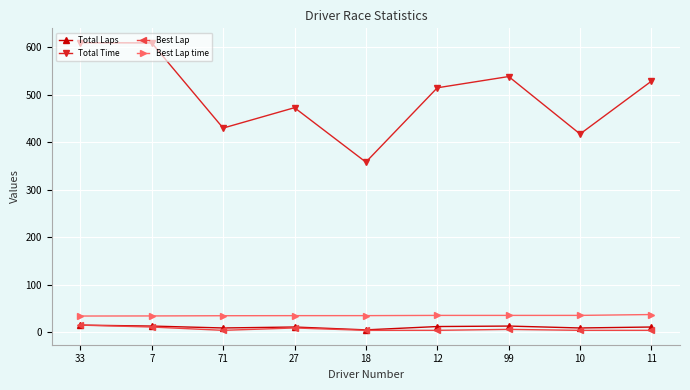

True or false: Total Time and Best Lap intersect in this chart.

False